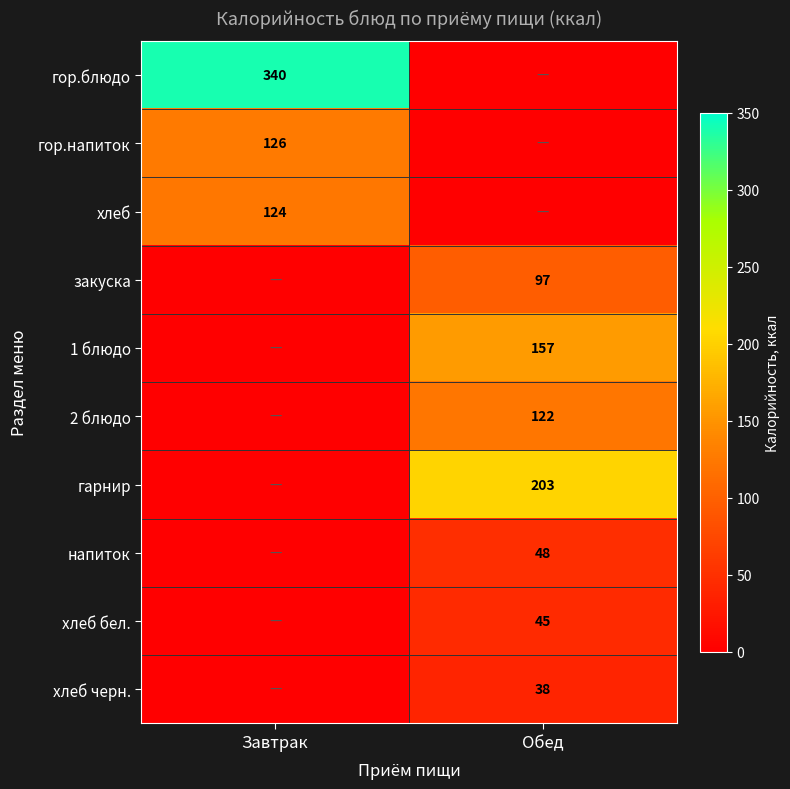

Is the value of 2 блюдо at Обед greater than the value of хлеб черн. at Обед?

Yes